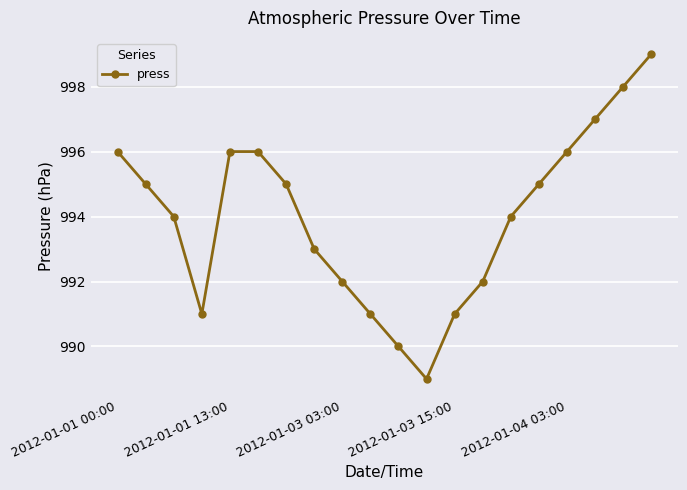

What is the maximum value shown in the chart?

999